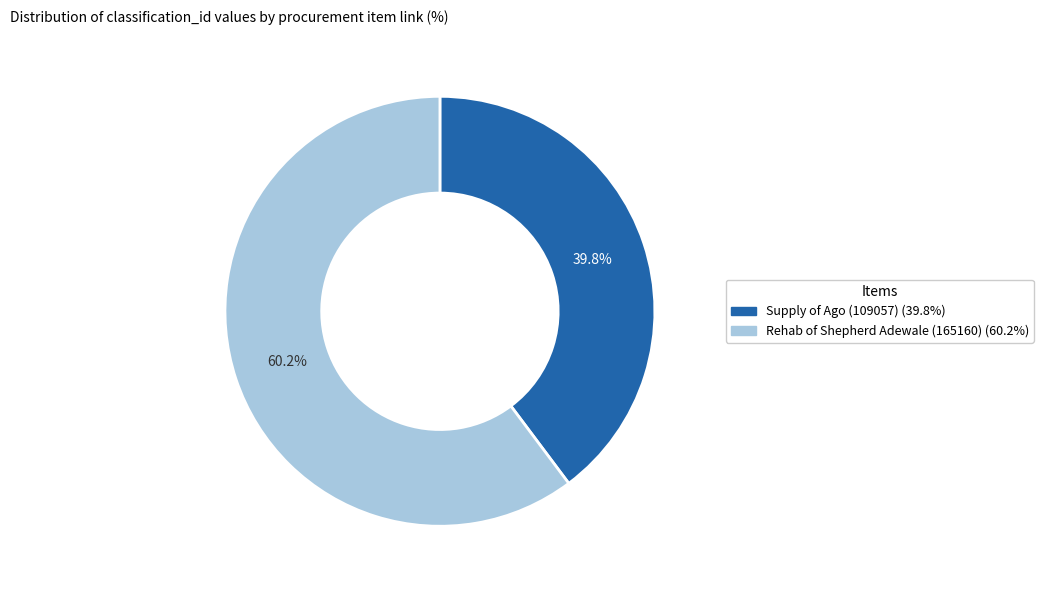

Count the number of slices in the pie.

2